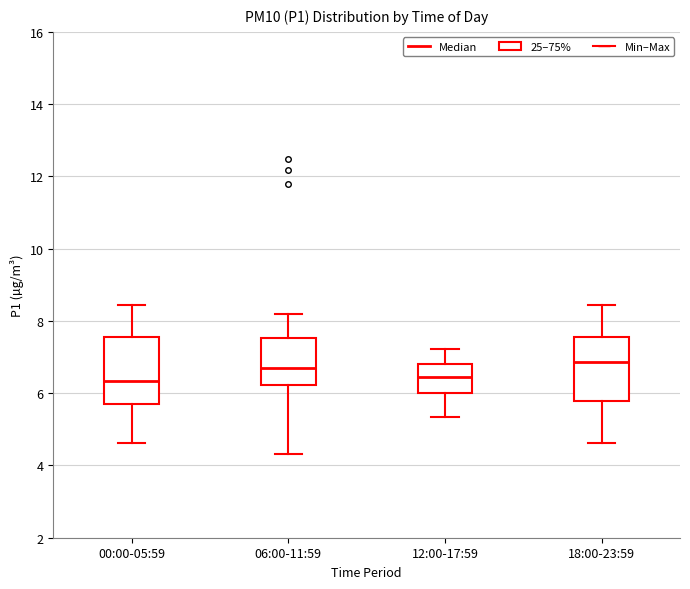

Reading left to right, read every box against the y-axis: the position of its median line, the range the box covers, and the ends of its whiskers. The values are not printed on the chart, so give them approximately, as read against the axis.

00:00-05:59: median 6.4, box 5.8 to 7.6, whiskers 4.6 to 8.4
06:00-11:59: median 6.8, box 6.2 to 7.6, whiskers 4.4 to 8.2
12:00-17:59: median 6.4, box 6.0 to 6.8, whiskers 5.4 to 7.2
18:00-23:59: median 6.8, box 5.8 to 7.6, whiskers 4.6 to 8.4